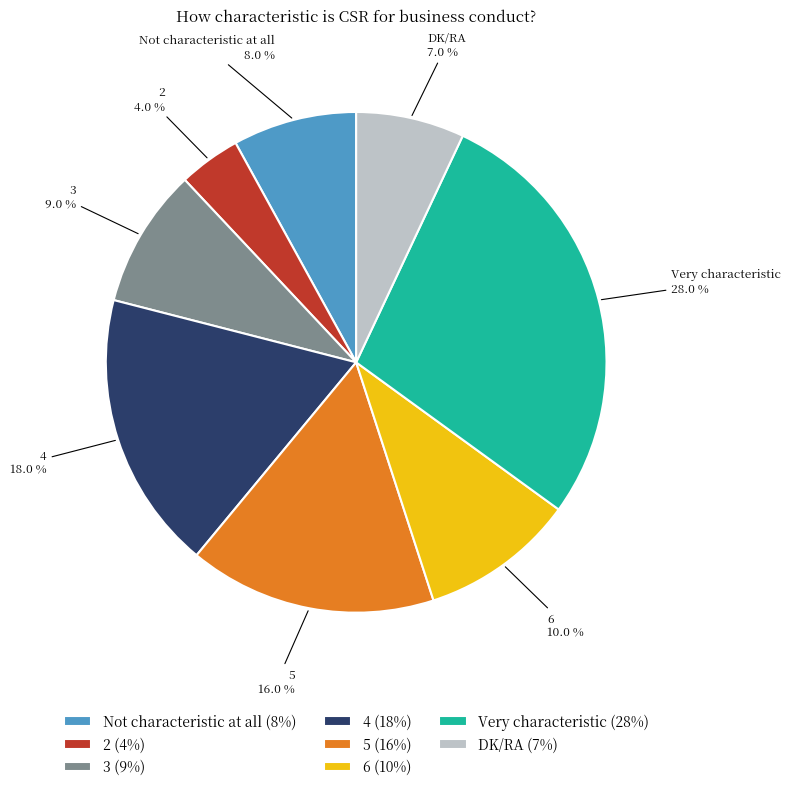

Rank the categories by value from lowest to highest.

2, DK/RA, Not characteristic at all, 3, 6, 5, 4, Very characteristic